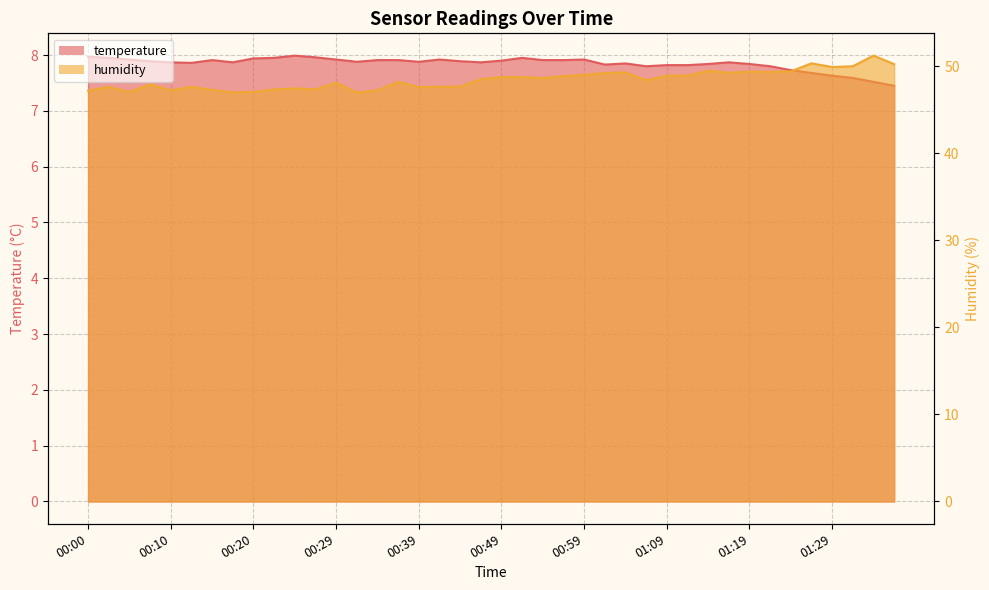

True or false: humidity and temperature intersect in this chart.

False